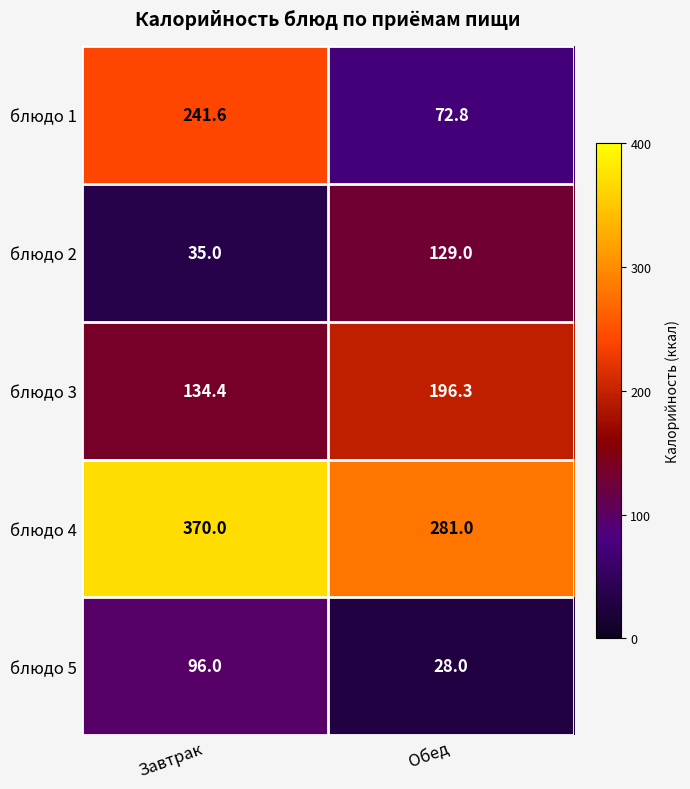

What is the total value across all series at Обед?

707.1